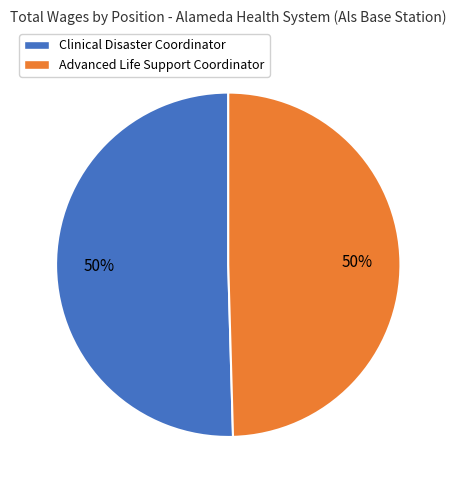

Is the sum of Clinical Disaster Coordinator and Advanced Life Support Coordinator greater than half?

Yes